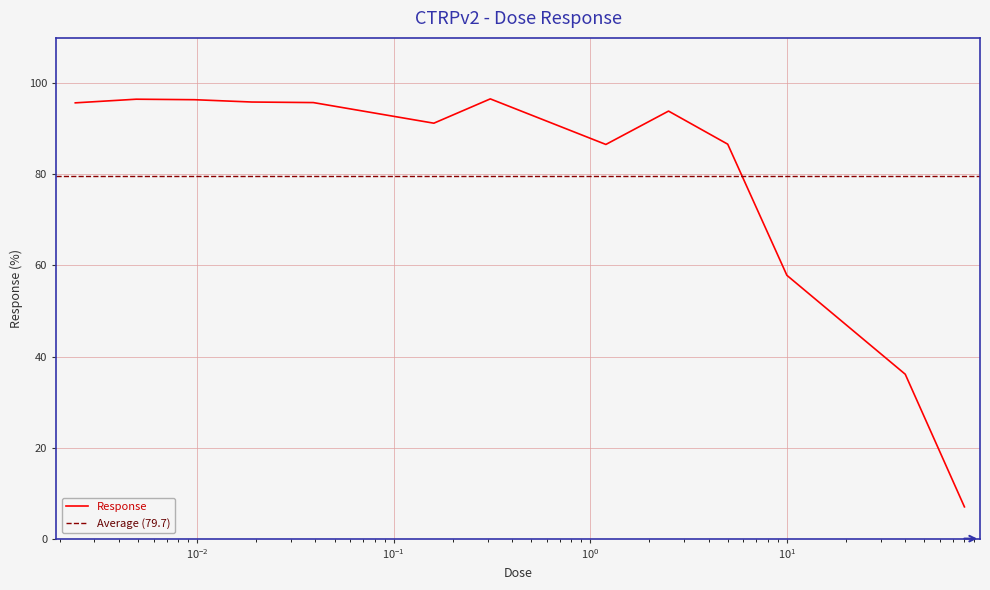

What is the highest value of the Response series?

96.6